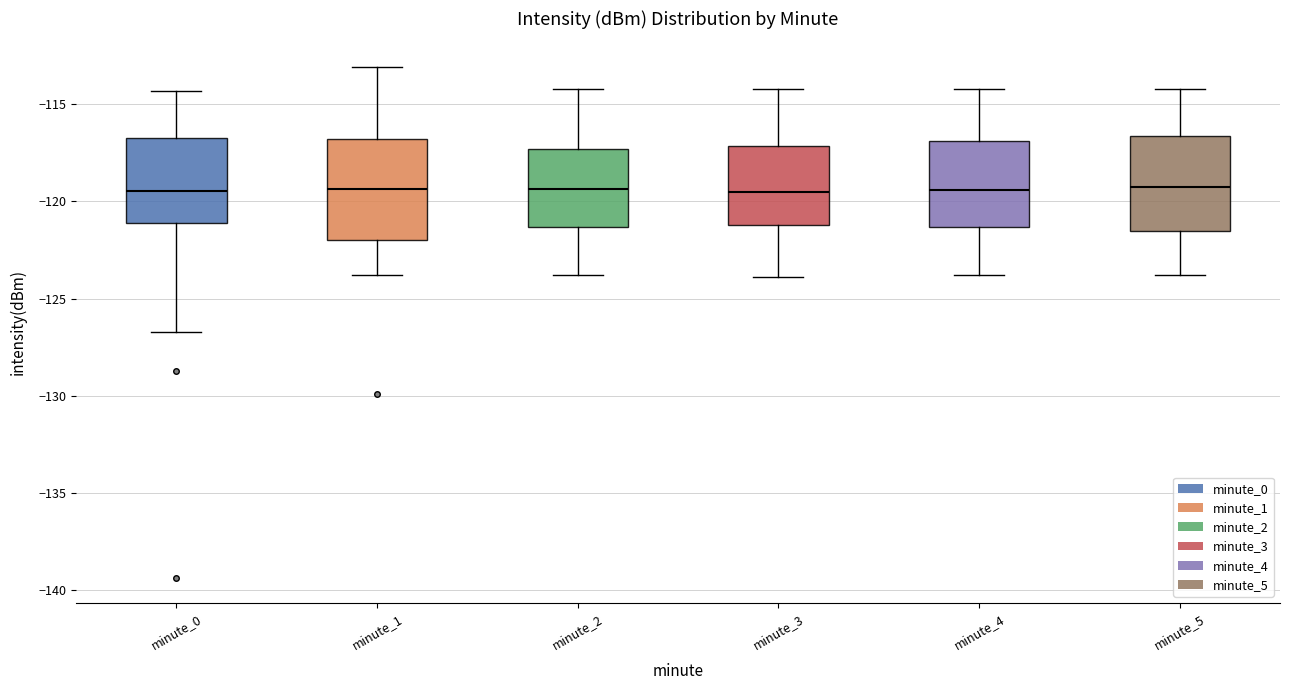

Reading left to right, transcribe this box plot: for each box, give where its median line is, the range the box spans, and where its two whiskers end, as read against the y-axis. The values are not printed on the chart, so give them approximately, as read against the axis.

minute_0: median -119.5, box -121.0 to -116.5, whiskers -126.5 to -114.5
minute_1: median -119.5, box -122.0 to -117.0, whiskers -124.0 to -113.0
minute_2: median -119.5, box -121.5 to -117.5, whiskers -124.0 to -114.0
minute_3: median -119.5, box -121.0 to -117.0, whiskers -124.0 to -114.0
minute_4: median -119.5, box -121.5 to -117.0, whiskers -124.0 to -114.0
minute_5: median -119.5, box -121.5 to -116.5, whiskers -124.0 to -114.0